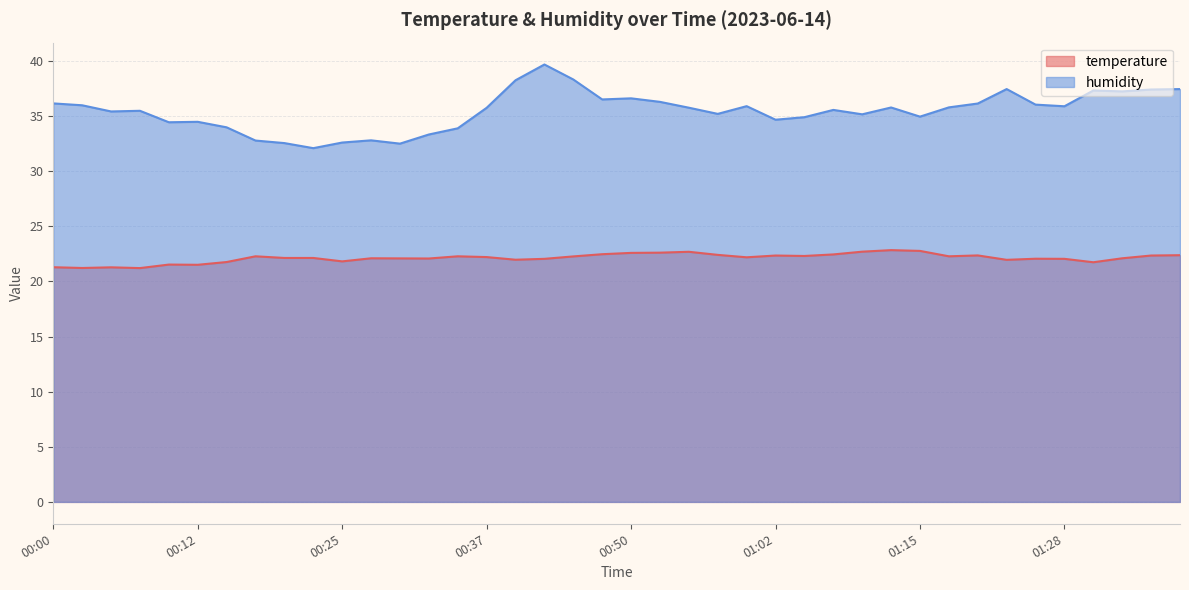

How many lines are shown in the chart?

2